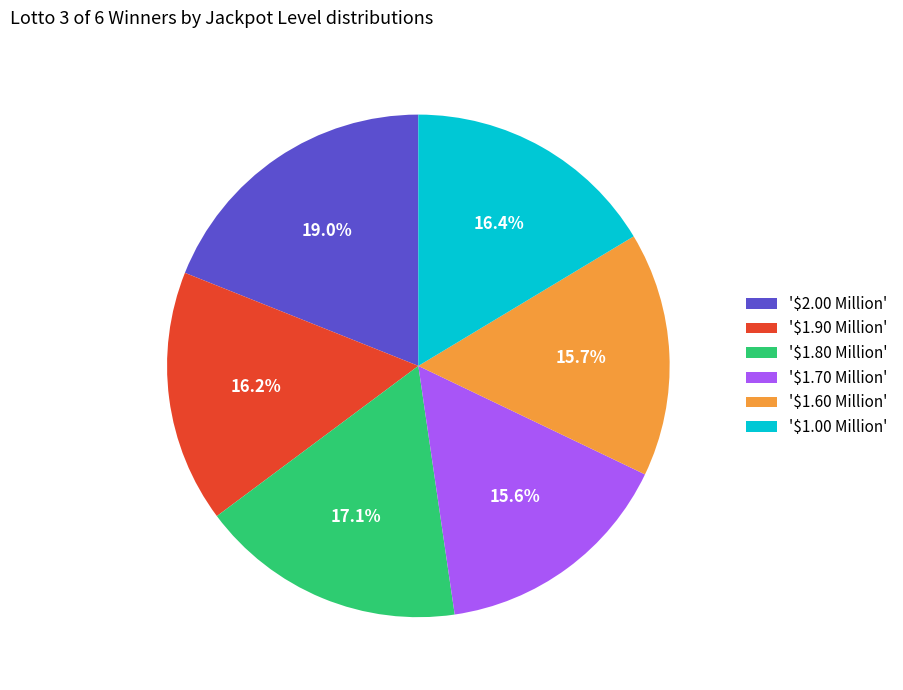

Does '$1.90 Million' represent more than half of the total?

No